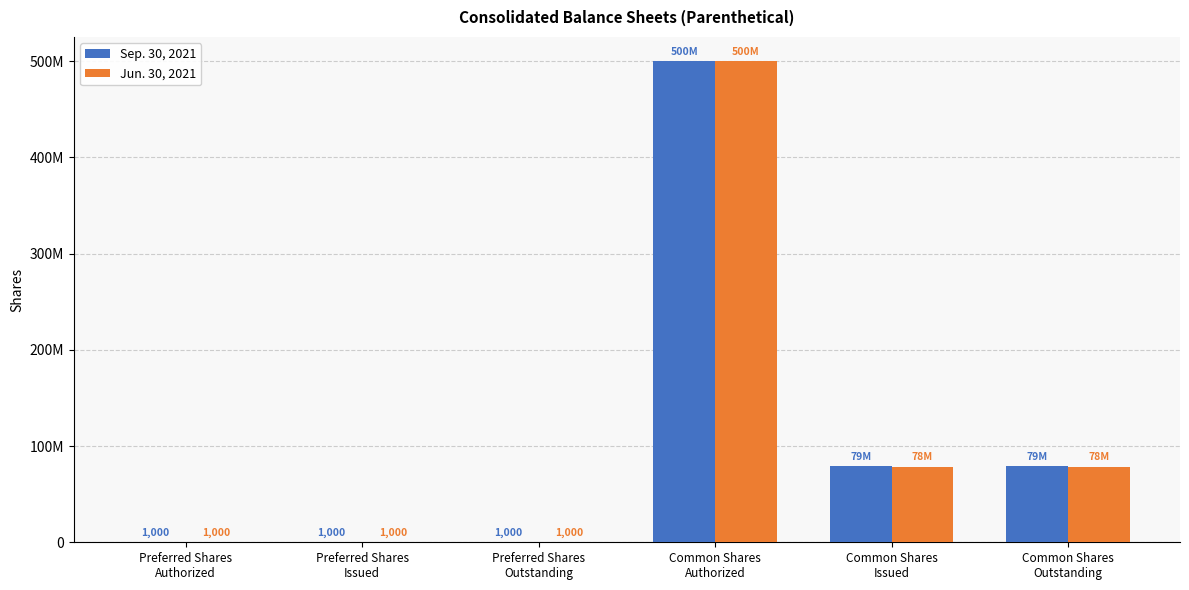

What are all the series names shown in the legend?

Sep. 30, 2021, Jun. 30, 2021